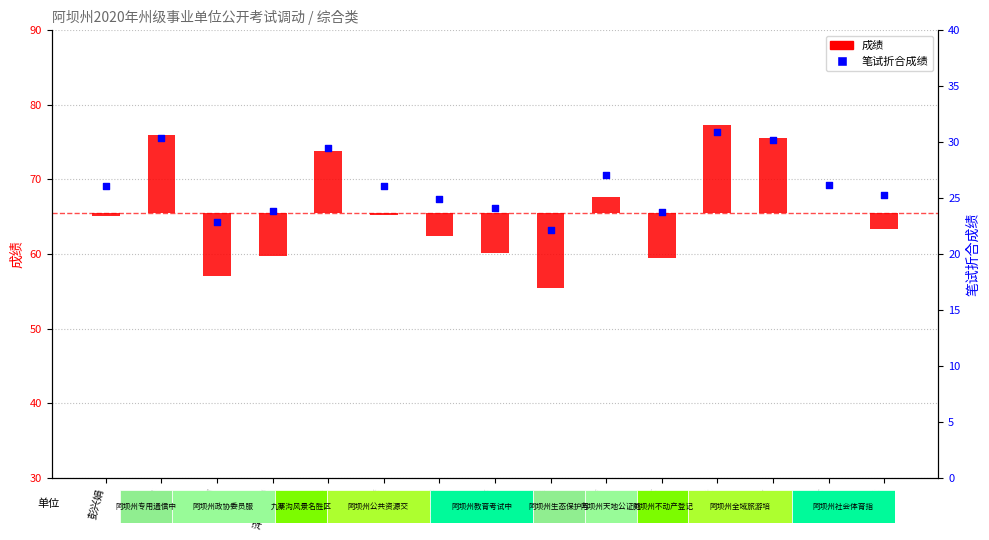

Which series contains the lowest Y value?

成绩